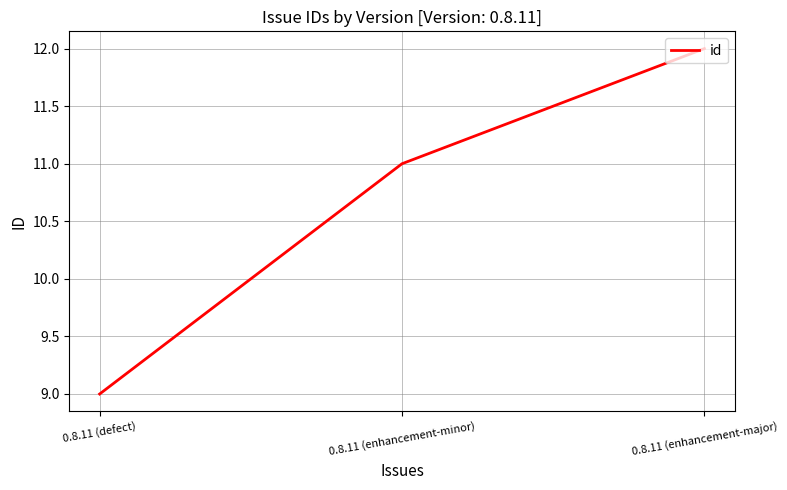

Reading left to right, extract all data points from this chart.

9	11	12